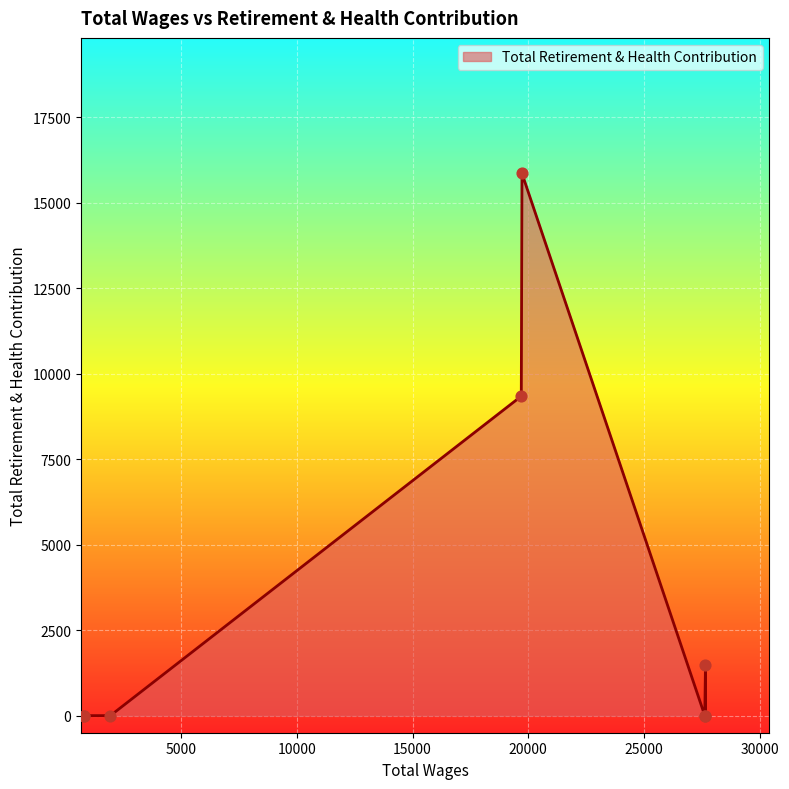

What is the change in value from 19727.0 to 792.0?

-15858